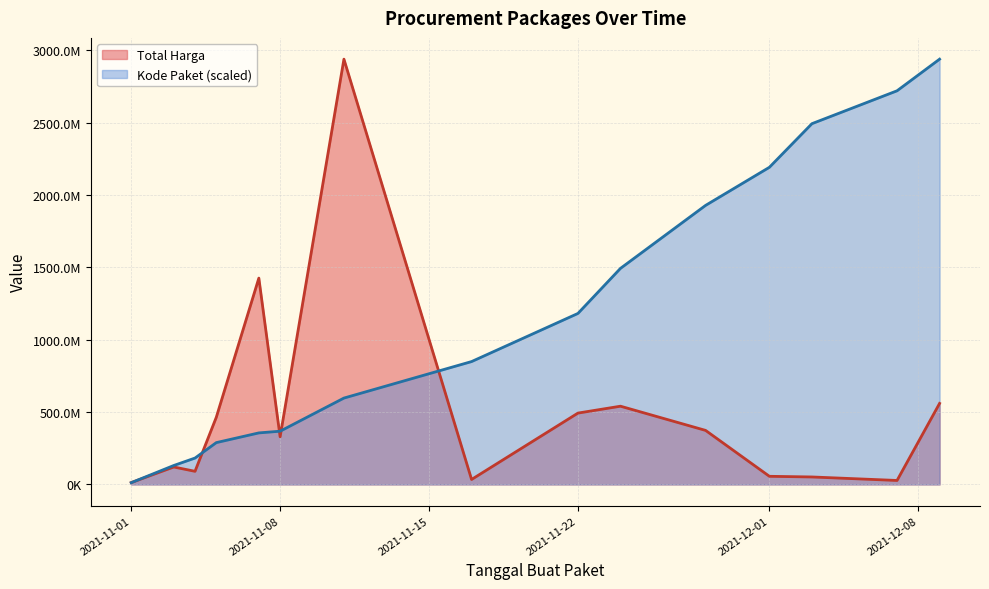

How many data points in Total Harga are above 329124000?

7